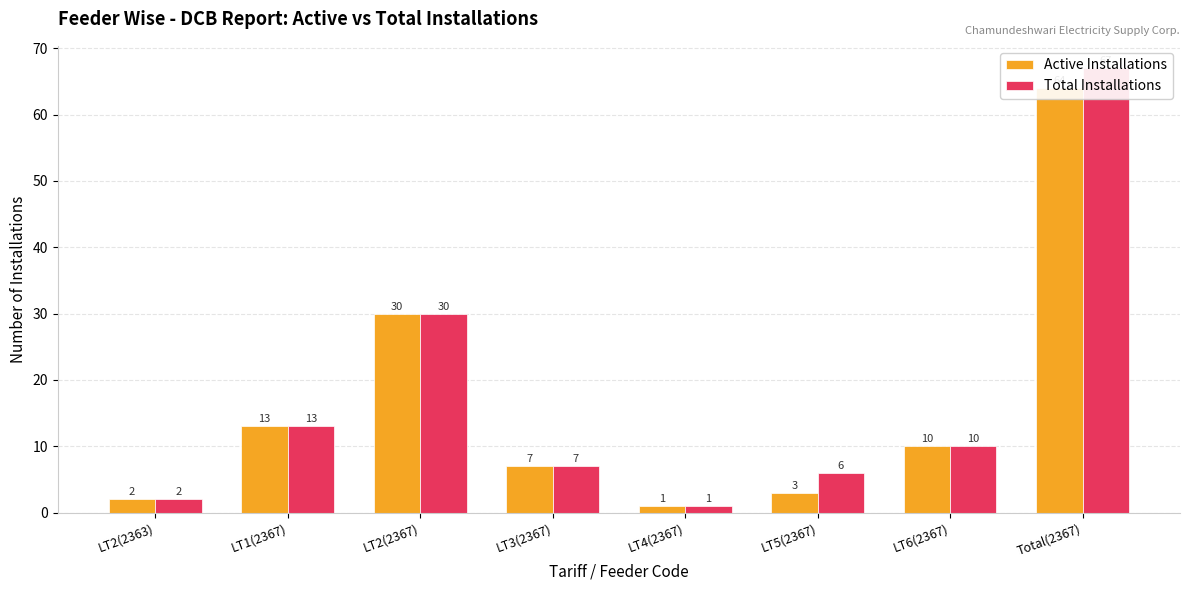

What are all the series names shown in the legend?

Active Installations, Total Installations